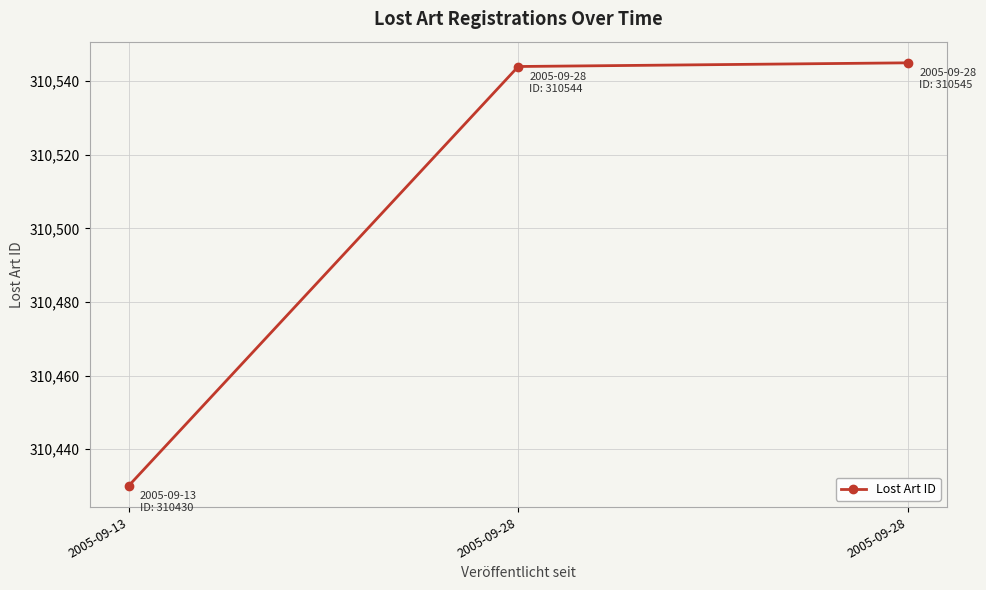

What is the sum of the values at 2005-09-28 and 2005-09-28?

621089